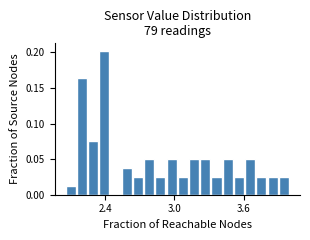

Read against the x-axis, roughly where is the centre of the tallest bar?

2.4